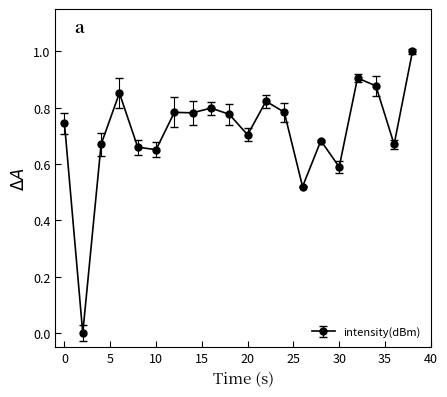

What is the value of the 20th point from the left?

1.0